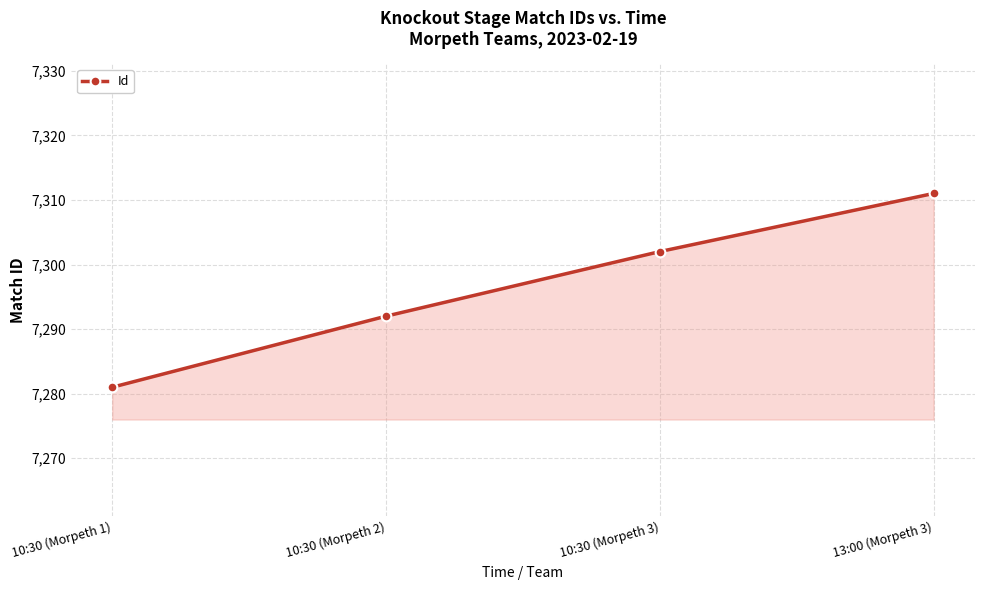

True or false: there are more than 2 points higher than both neighbors.

False